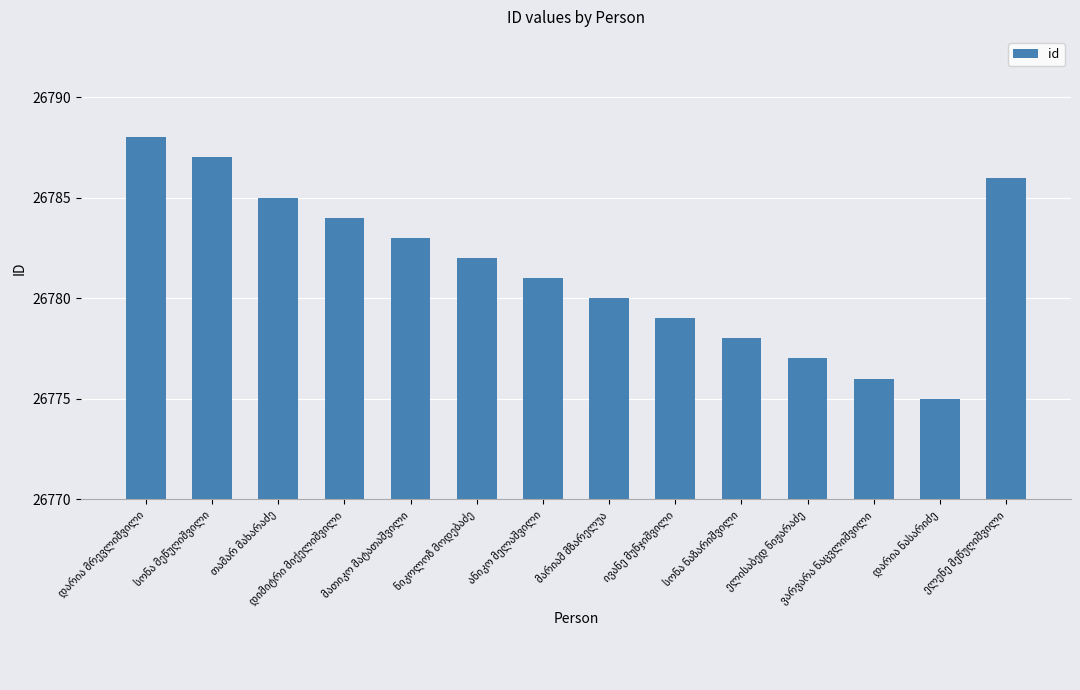

What is the smallest value displayed?

26775